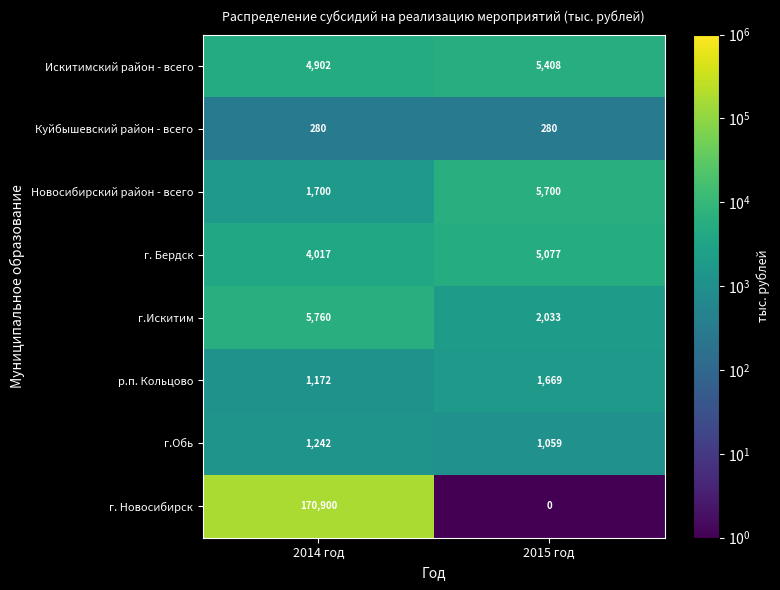

List the labels in order of Новосибирский район - всего value, largest first.

2015 год, 2014 год